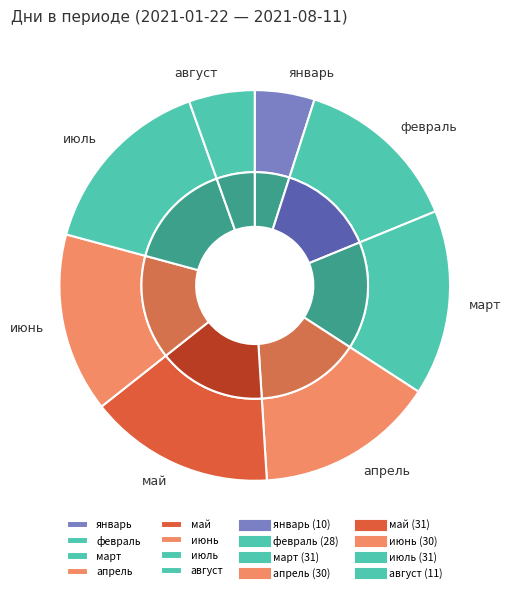

Between февраль and январь, which is larger?

февраль